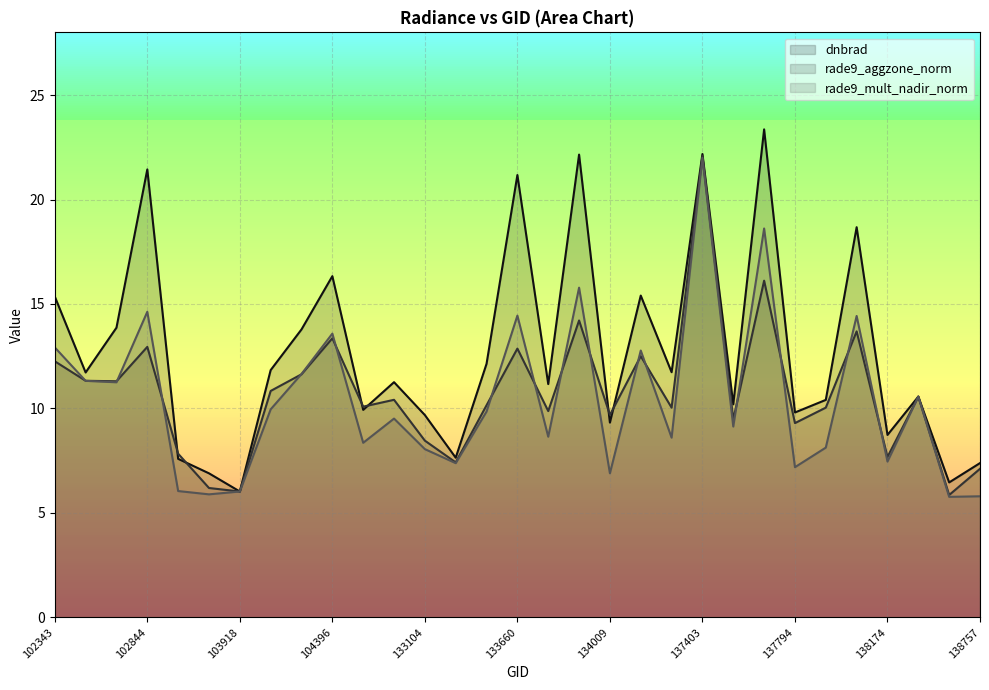

True or false: rade9_mult_nadir_norm has more than 2 points higher than both neighbors.

True